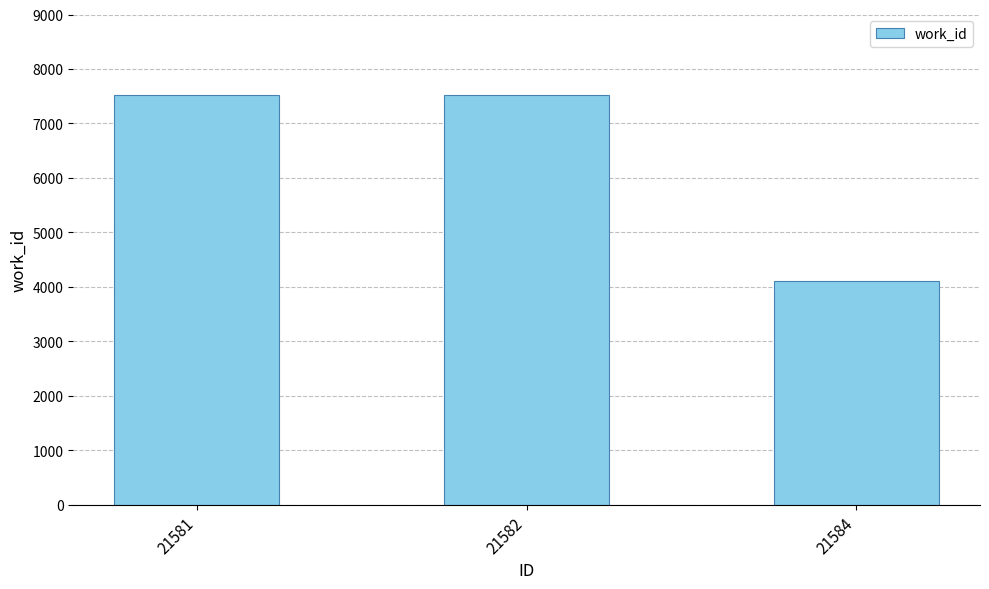

Are the bars horizontal?

No